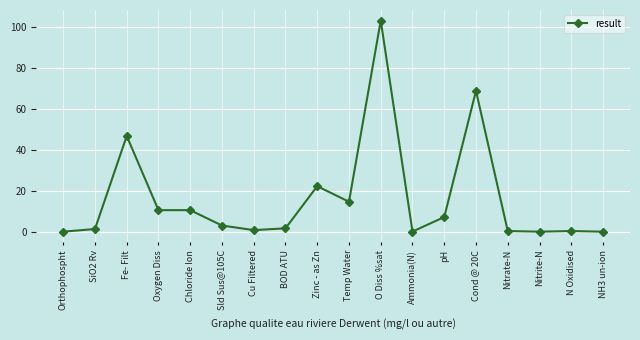

The chart shows a value of 14.6 at Temp Water. True or false?

True